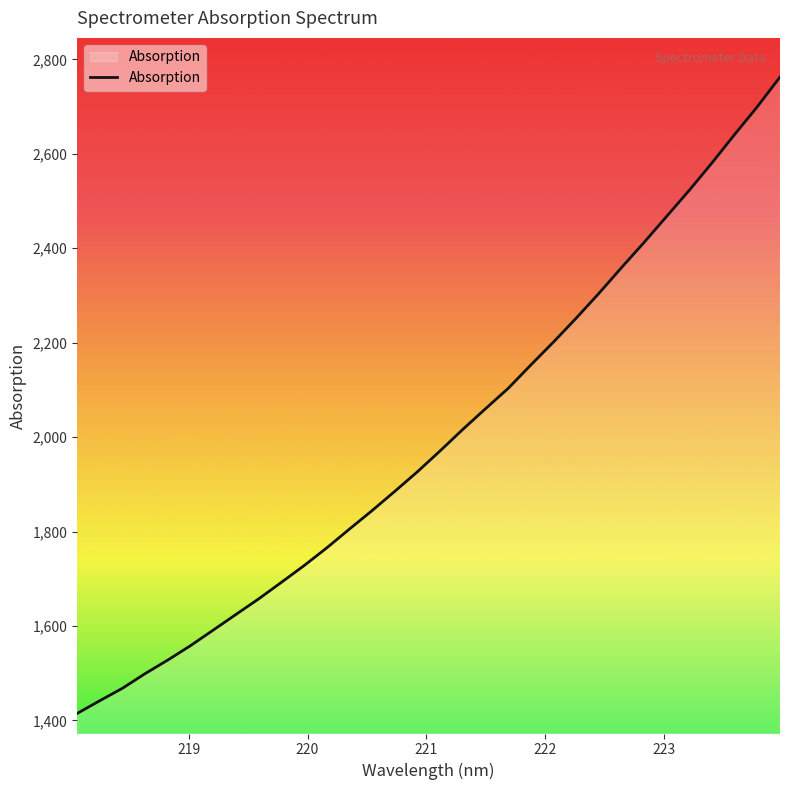

What is the minimum value shown in the chart?

1414.7